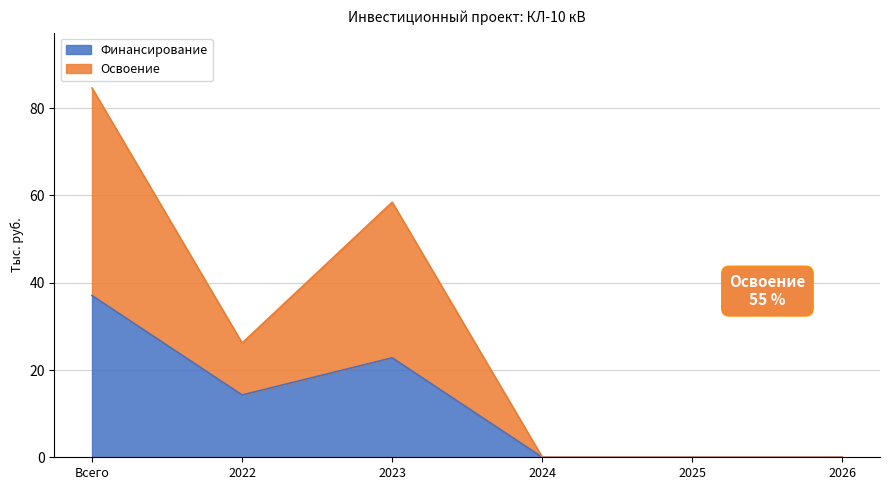

At which category is the sum across all series the highest?

Всего